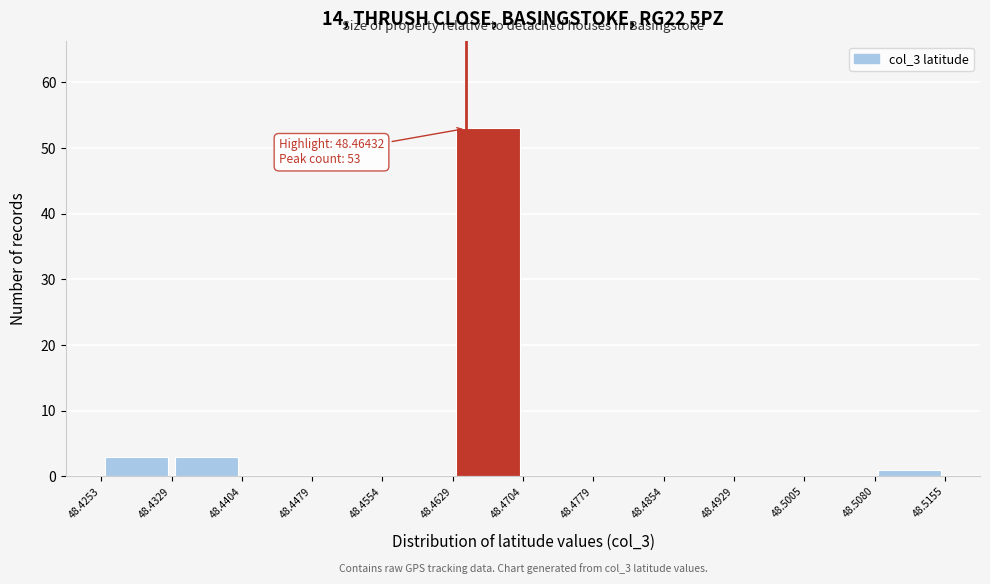

Which range on the x-axis has the tallest bar?

48.4629 to 48.4704